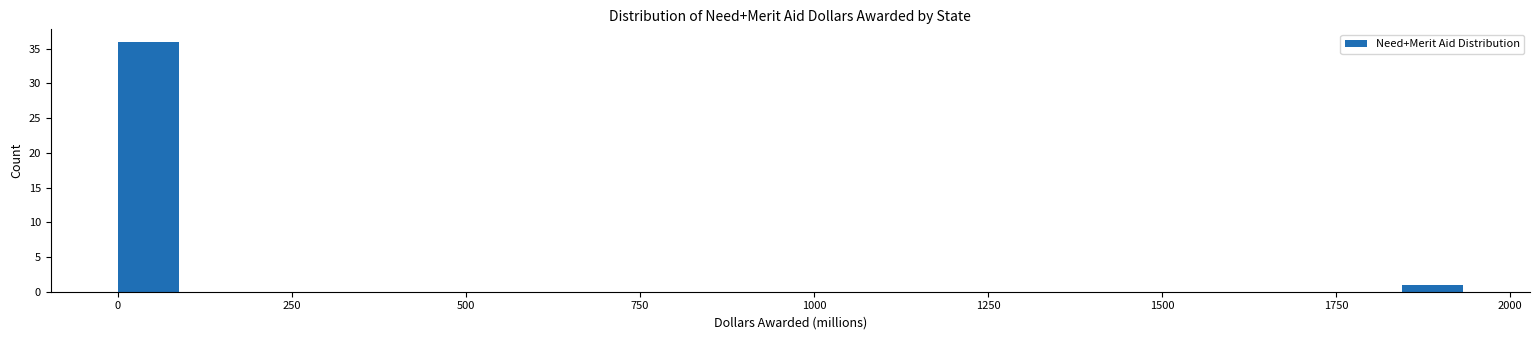

Around what value on the x-axis is the tallest bar? Give the approximate position of its centre, as read against the axis.

50